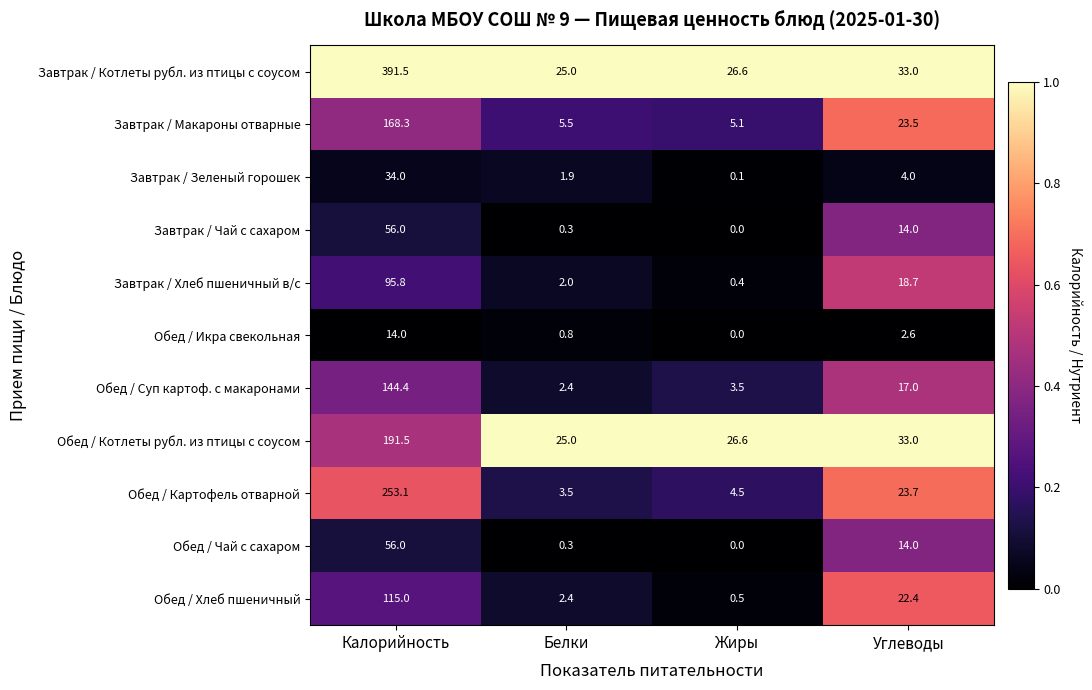

Which series has the largest total across all categories?

Завтрак / Котлеты рубл. из птицы с соусом